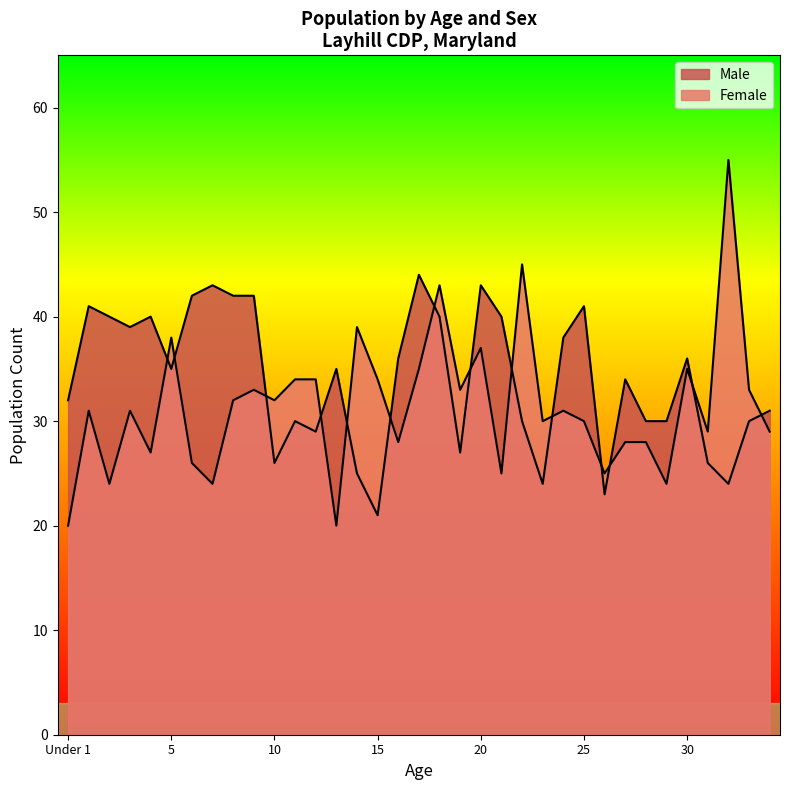

Where is Female nearest to the value 37?

20